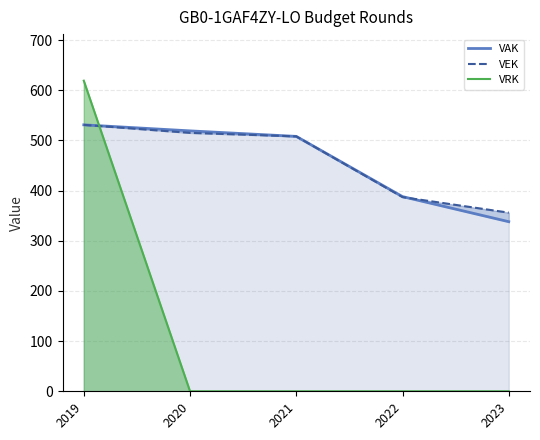

How many lines are shown in the chart?

3